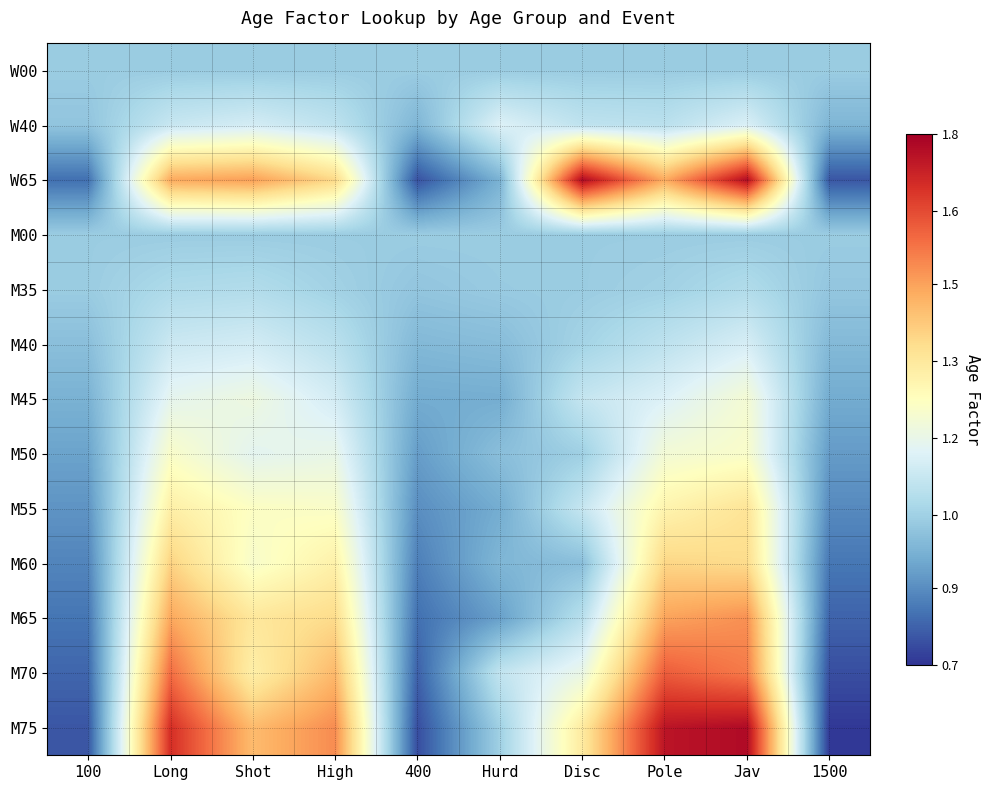

What is the difference between the highest and lowest values at Hurd?

0.2